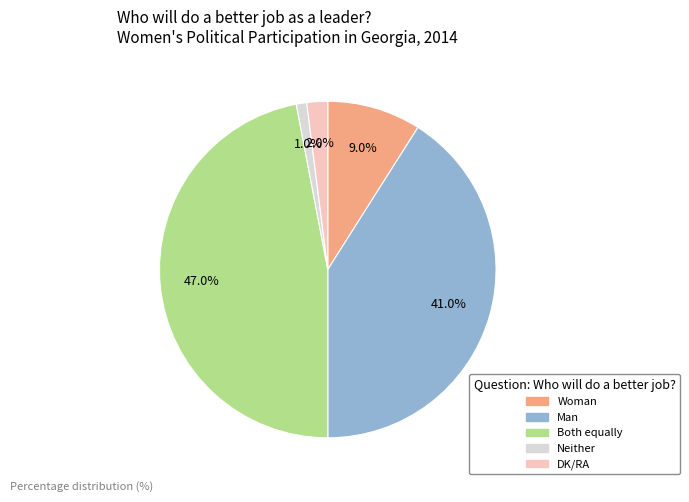

Which has a higher value, DK/RA or Man?

Man